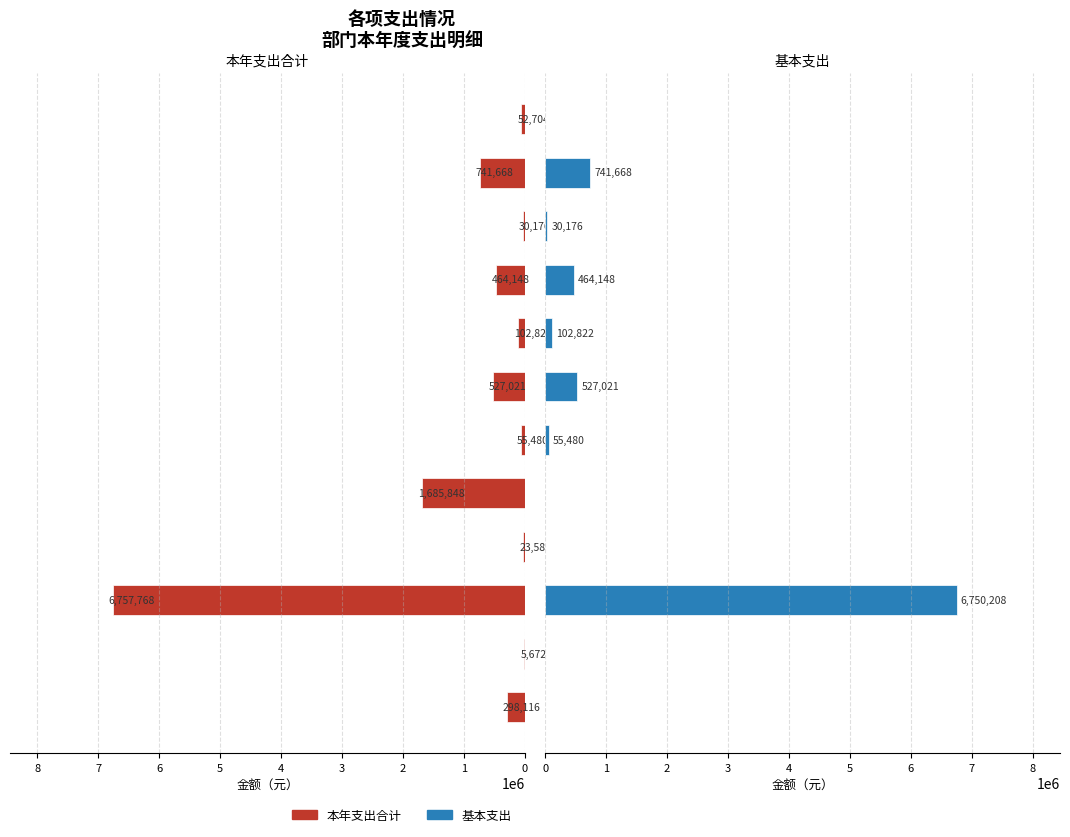

What is the difference between the maximum and minimum values in the 基本支出 series?

6750208.3